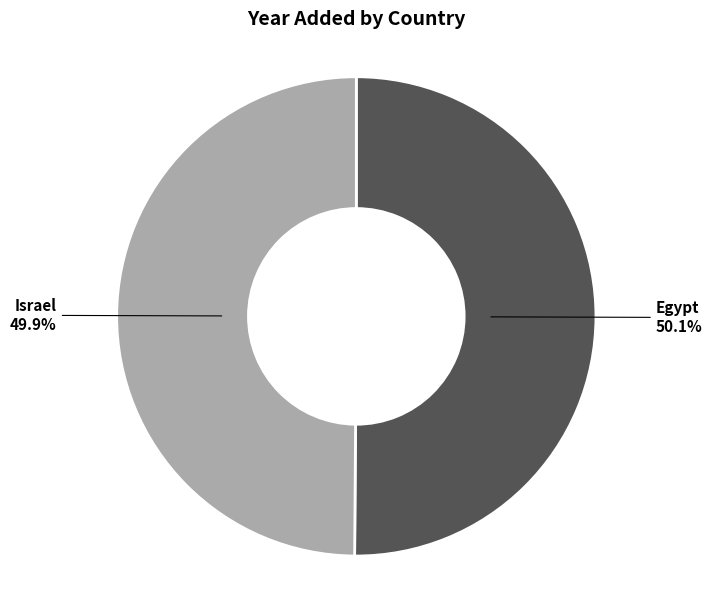

Does any single category account for the majority?

Yes